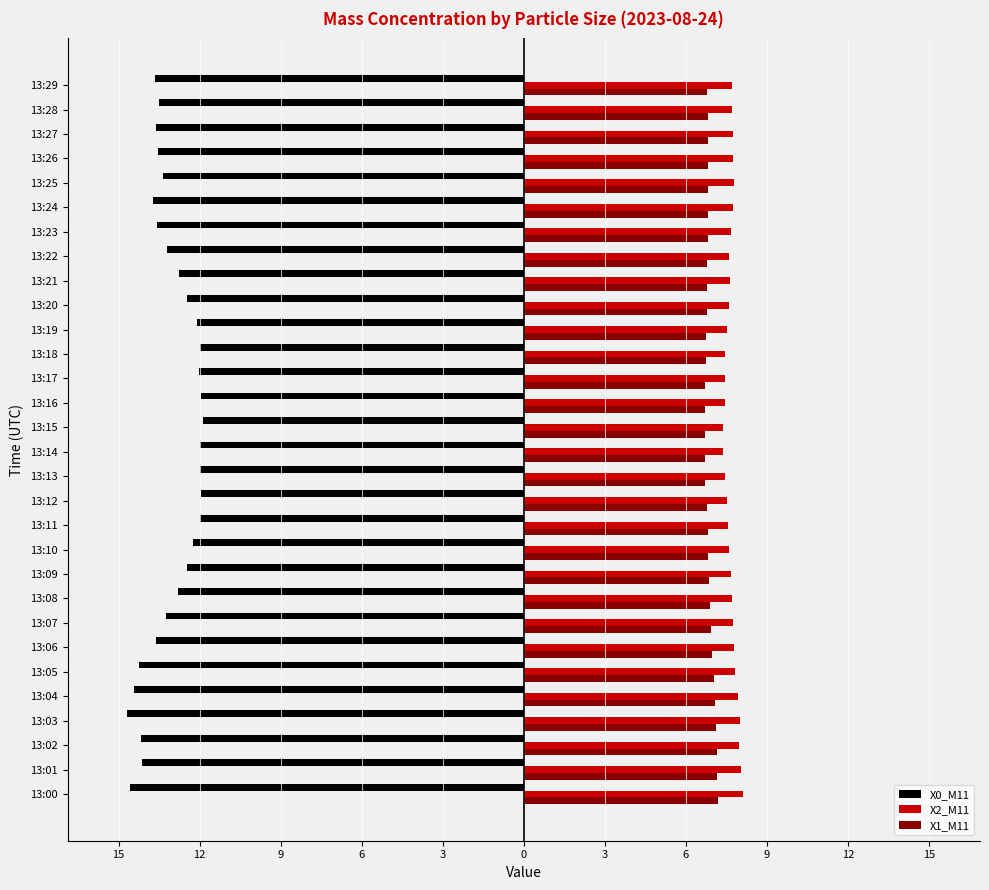

What are all the series names shown in the legend?

X0_M11, X2_M11, X1_M11